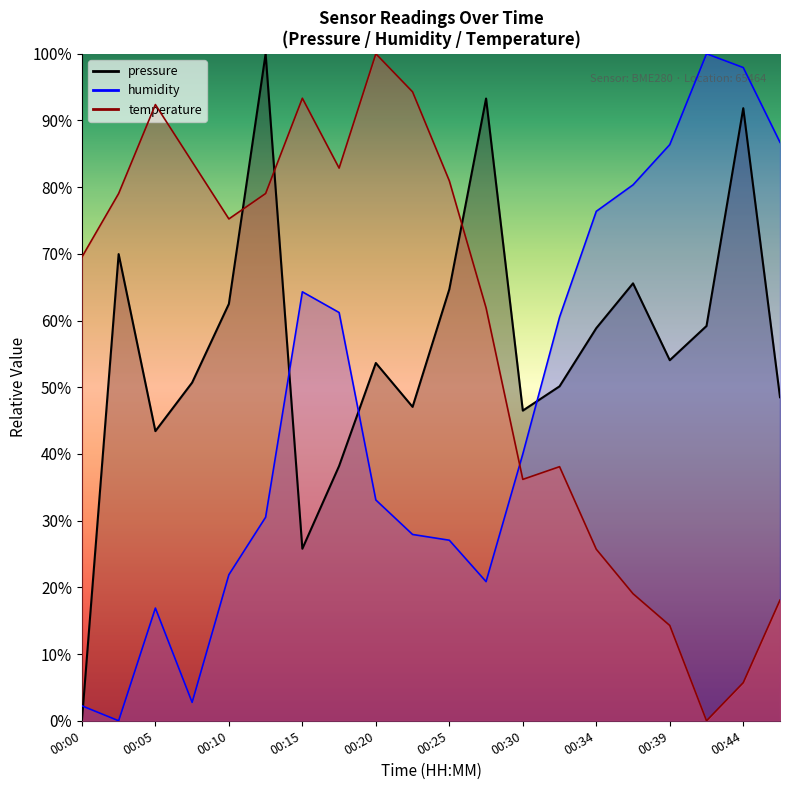

How many values in the pressure series exceed 54?

10